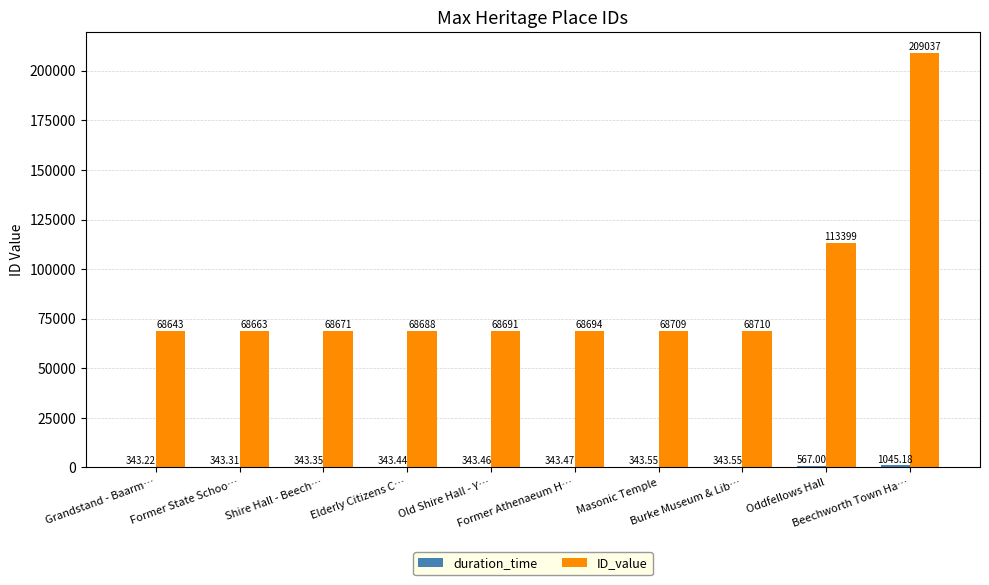

Which series has the largest total across all categories?

ID_value